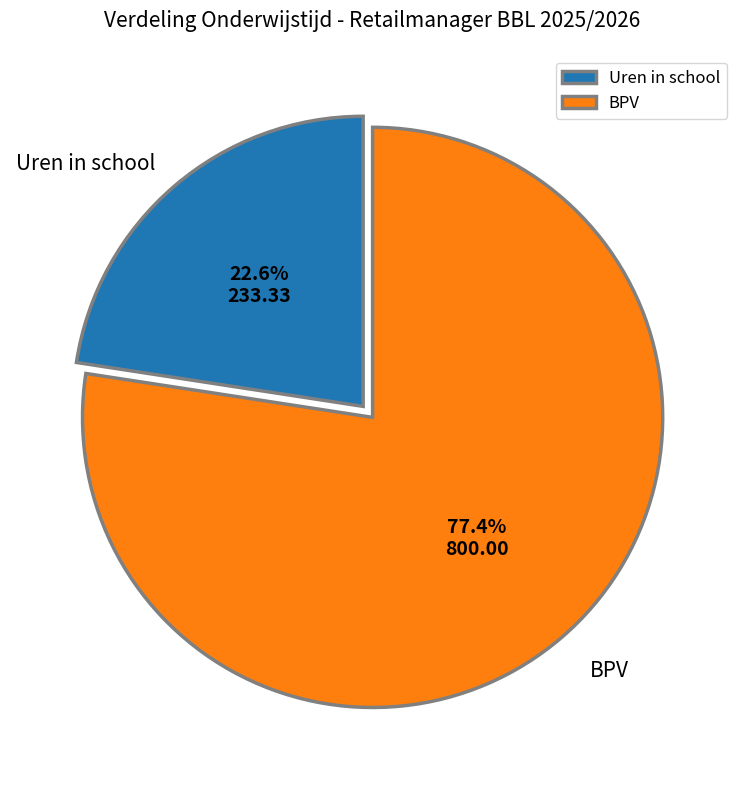

The Uren in school slice represents 17% of the pie. True or false?

False